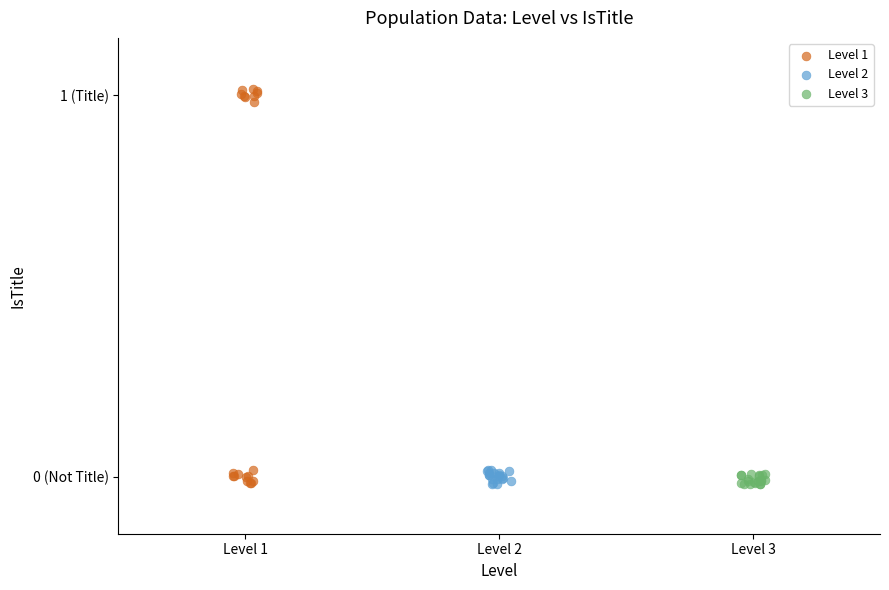

Which series contains the highest Y value?

Level 1